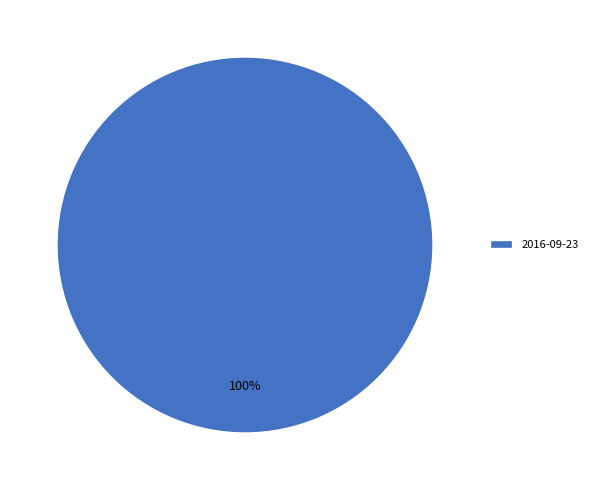

Is 2016-09-23 the majority of the pie?

Yes